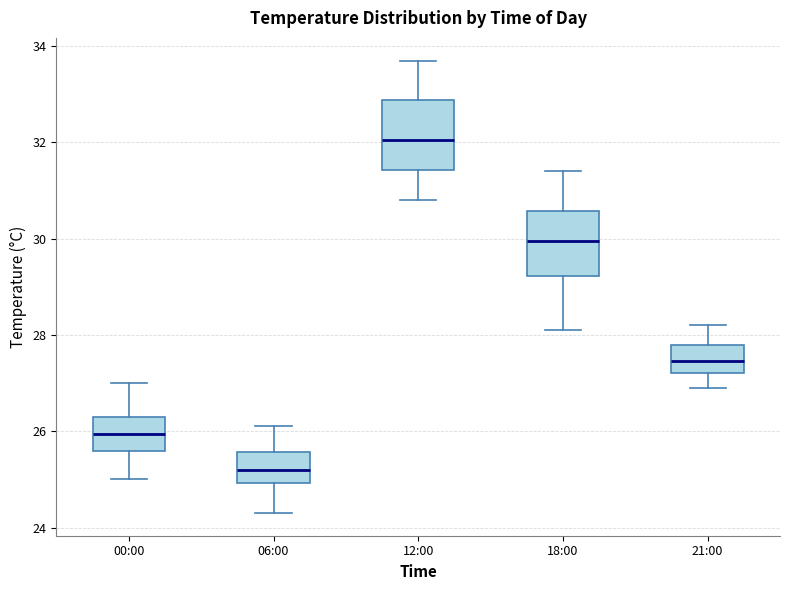

Reading left to right, read every box against the y-axis: the position of its median line, the range the box covers, and the ends of its whiskers. The values are not printed on the chart, so give them approximately, as read against the axis.

00:00: median 26.0, box 25.6 to 26.4, whiskers 25.0 to 27.0
06:00: median 25.2, box 25.0 to 25.6, whiskers 24.4 to 26.2
12:00: median 32.0, box 31.4 to 32.8, whiskers 30.8 to 33.8
18:00: median 30.0, box 29.2 to 30.6, whiskers 28.2 to 31.4
21:00: median 27.4, box 27.2 to 27.8, whiskers 27.0 to 28.2